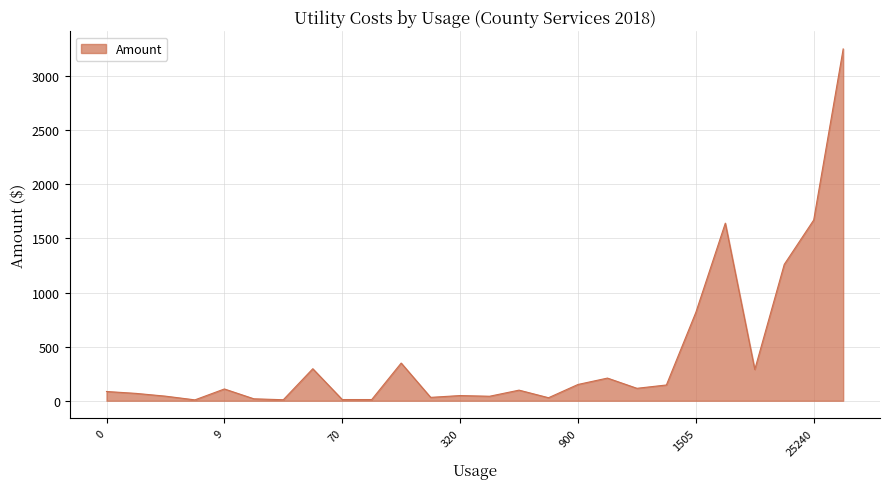

What is the smallest value displayed?

8.2